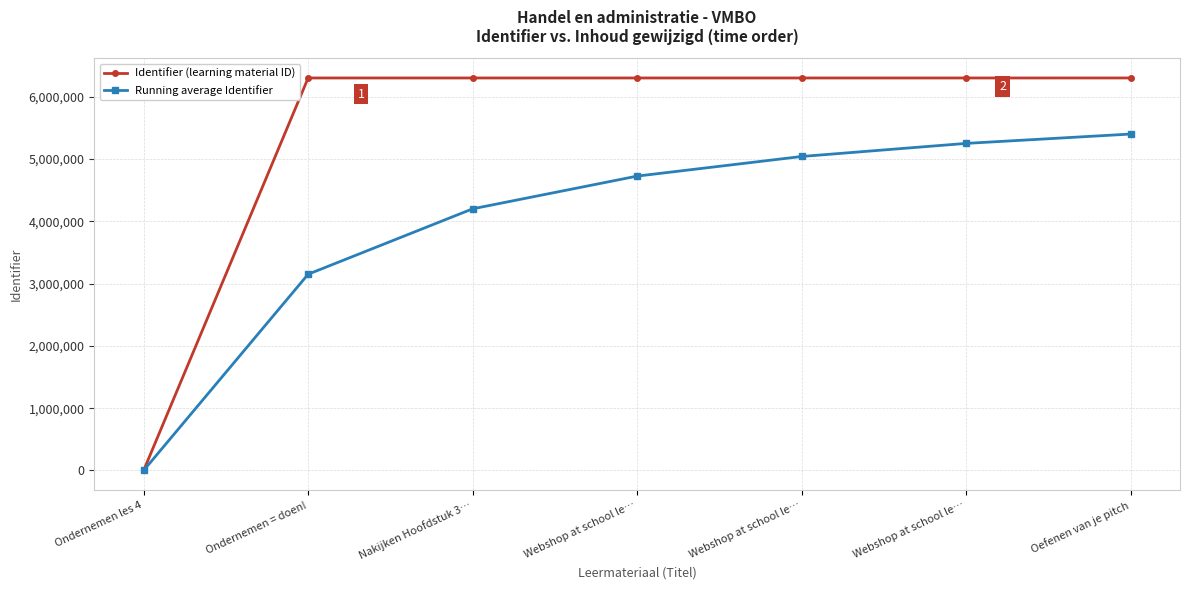

At which label is Running average Identifier closest to 2701171?

Ondernemen = doen!